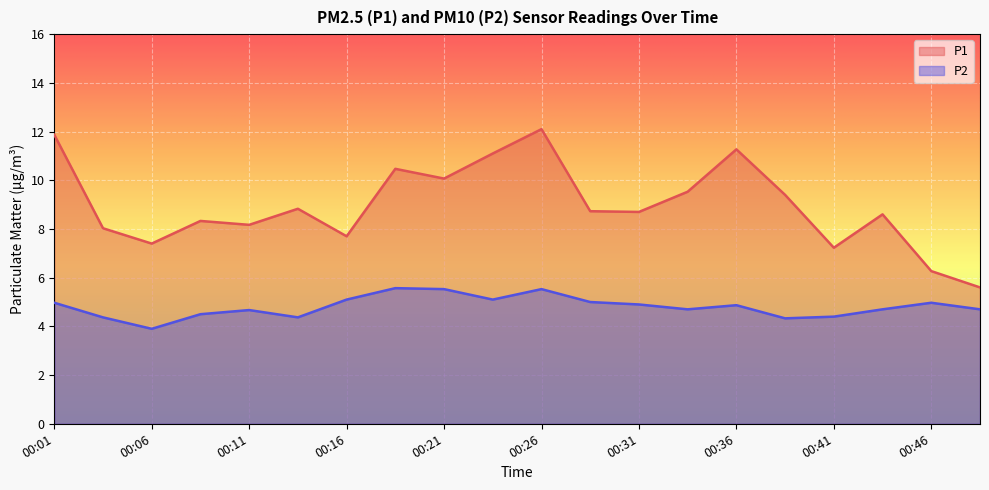

What is the difference between the highest and lowest values at 00:06?

3.5